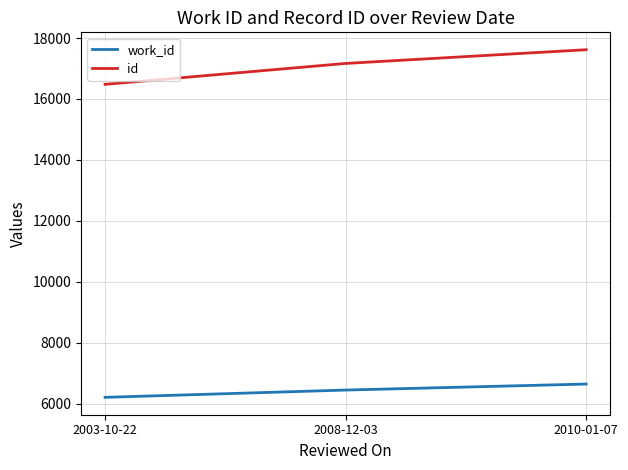

Which series has the largest total across all categories?

id